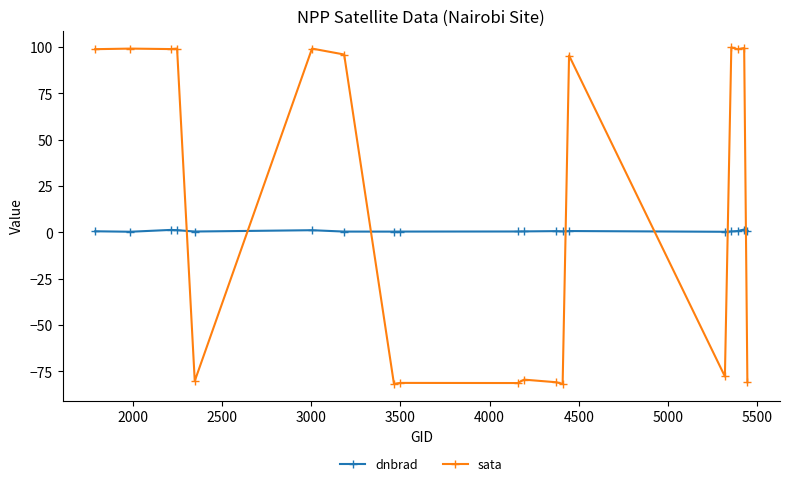

True or false: dnbrad has more than 2 points higher than both neighbors.

True